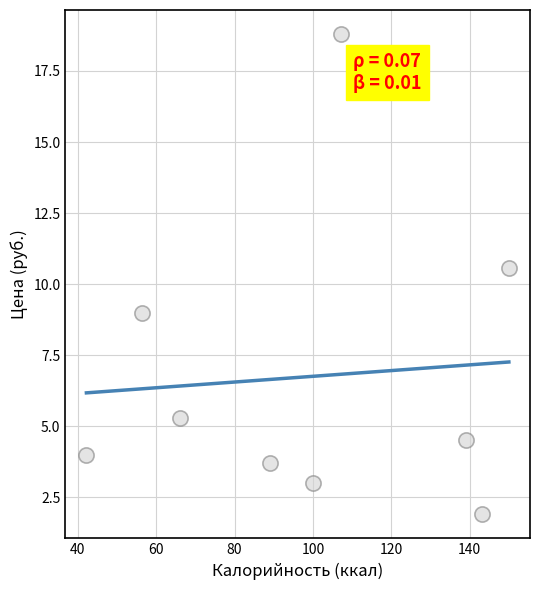

What is the average Y value?

6.7